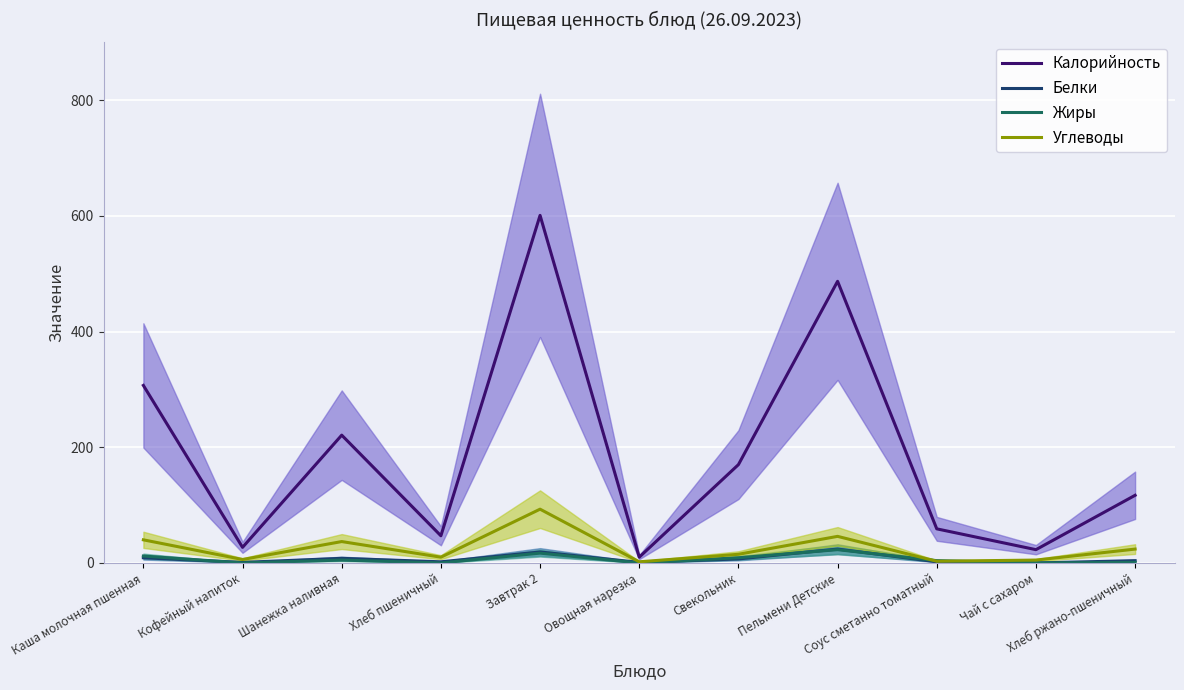

What is the sum of all Углеводы values?

281